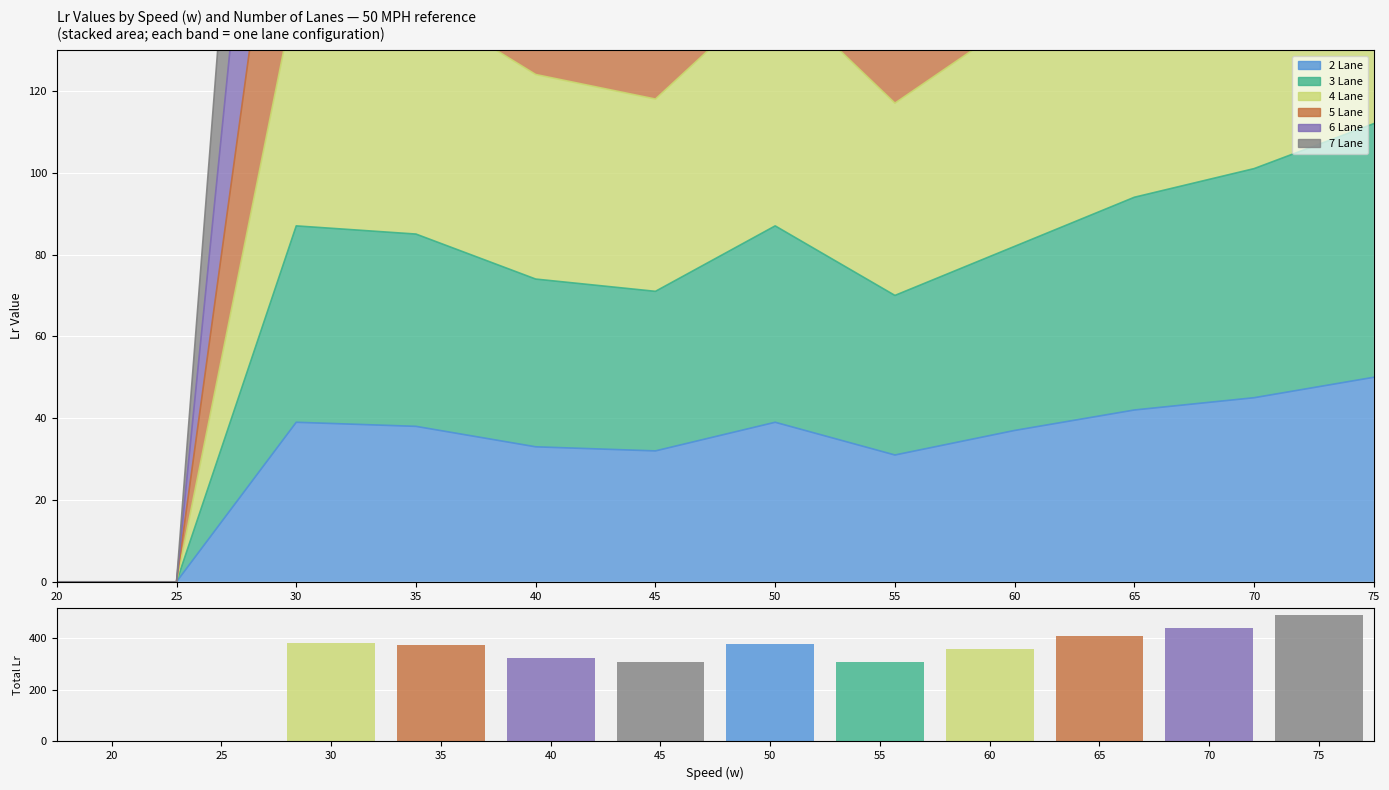

How many data points in 3 Lane are above 85?

5